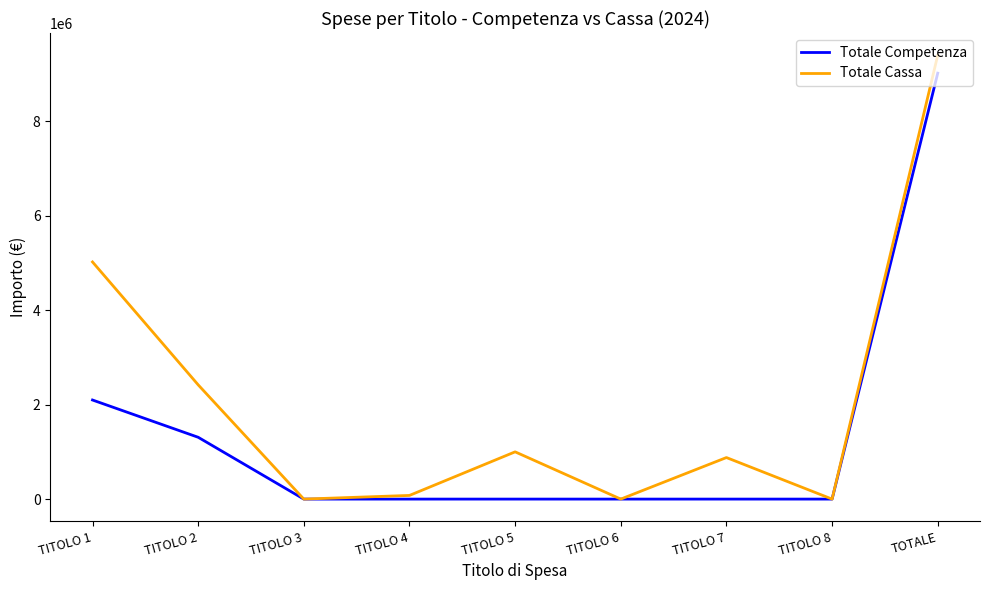

At which label is Totale Cassa closest to 4696713?

TITOLO 1